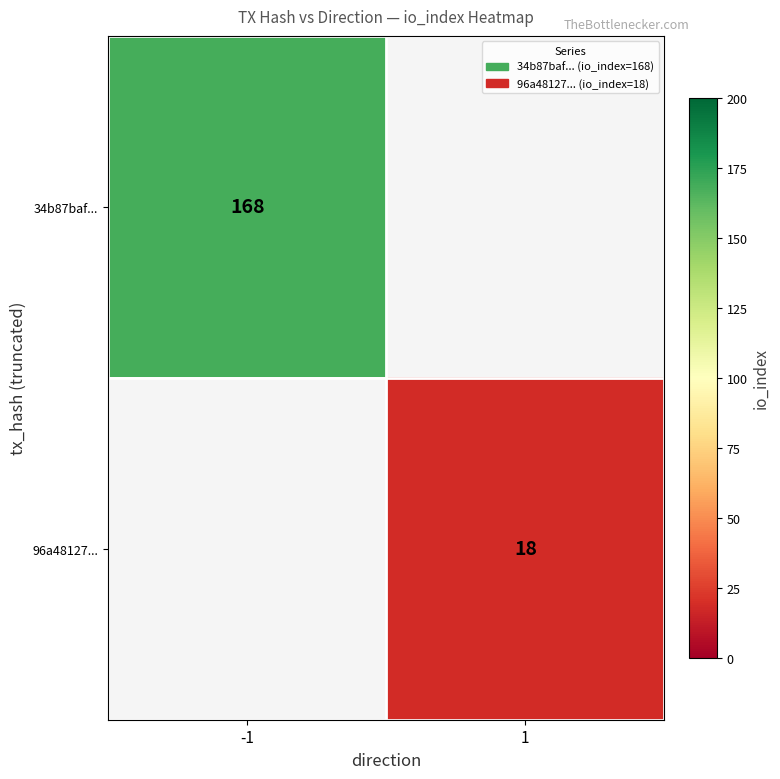

The value of 34b87baf... at -1 is 168. True or false?

True